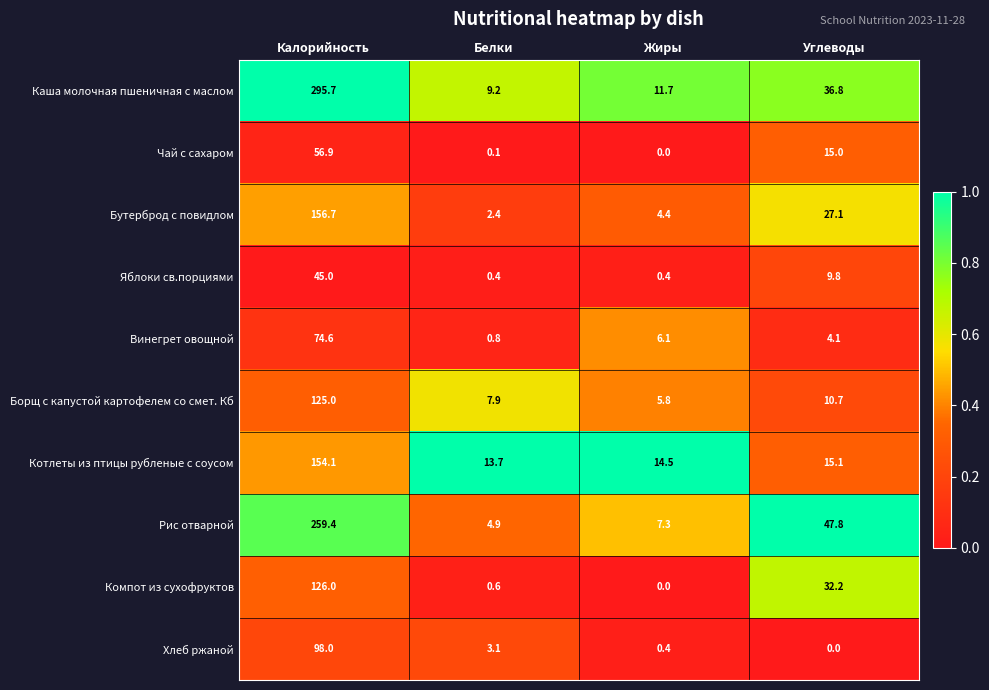

Rank the series by their maximum value, from lowest to highest.

Яблоки св.порциями, Чай с сахаром, Винегрет овощной, Хлеб ржаной, Борщ с капустой картофелем со смет. Кб, Компот из сухофруктов, Котлеты из птицы рубленые с соусом, Бутерброд с повидлом, Рис отварной, Каша молочная пшеничная с маслом